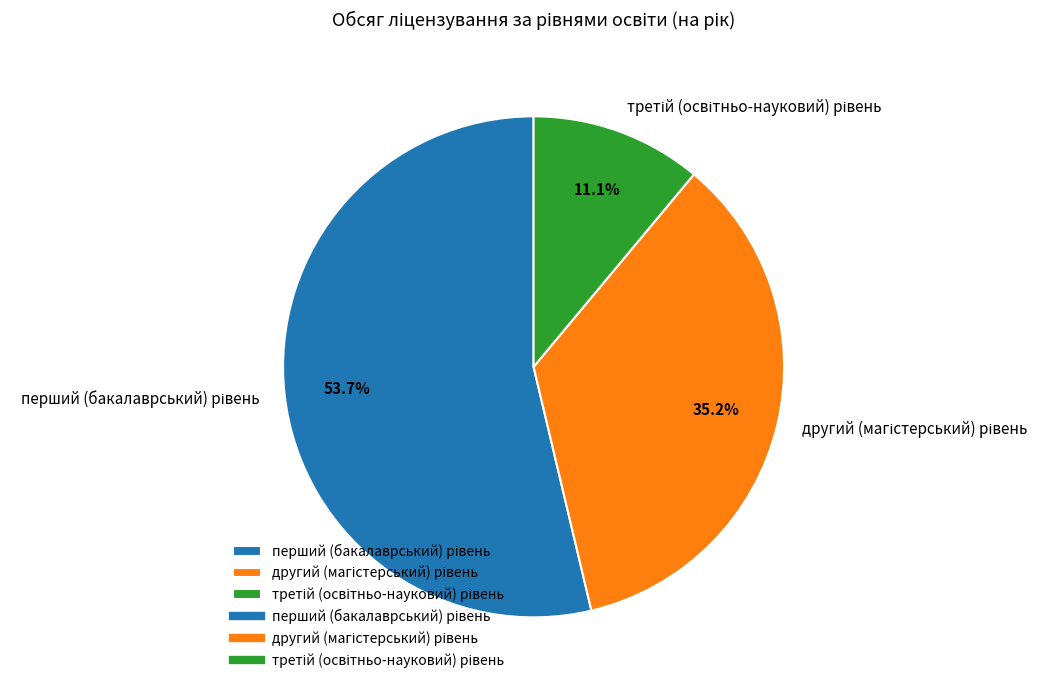

How many slices are in this pie chart?

3